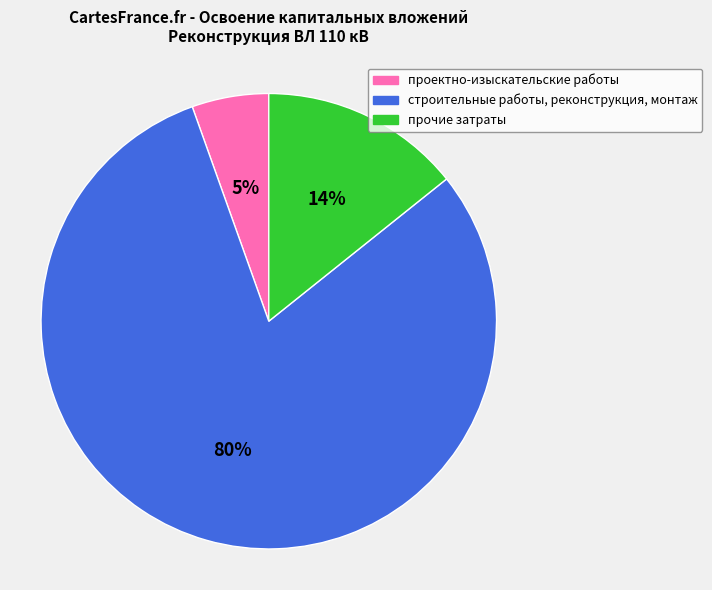

Rank the categories by value from lowest to highest.

проектно-изыскательские работы, прочие затраты, строительные работы, реконструкция, монтаж